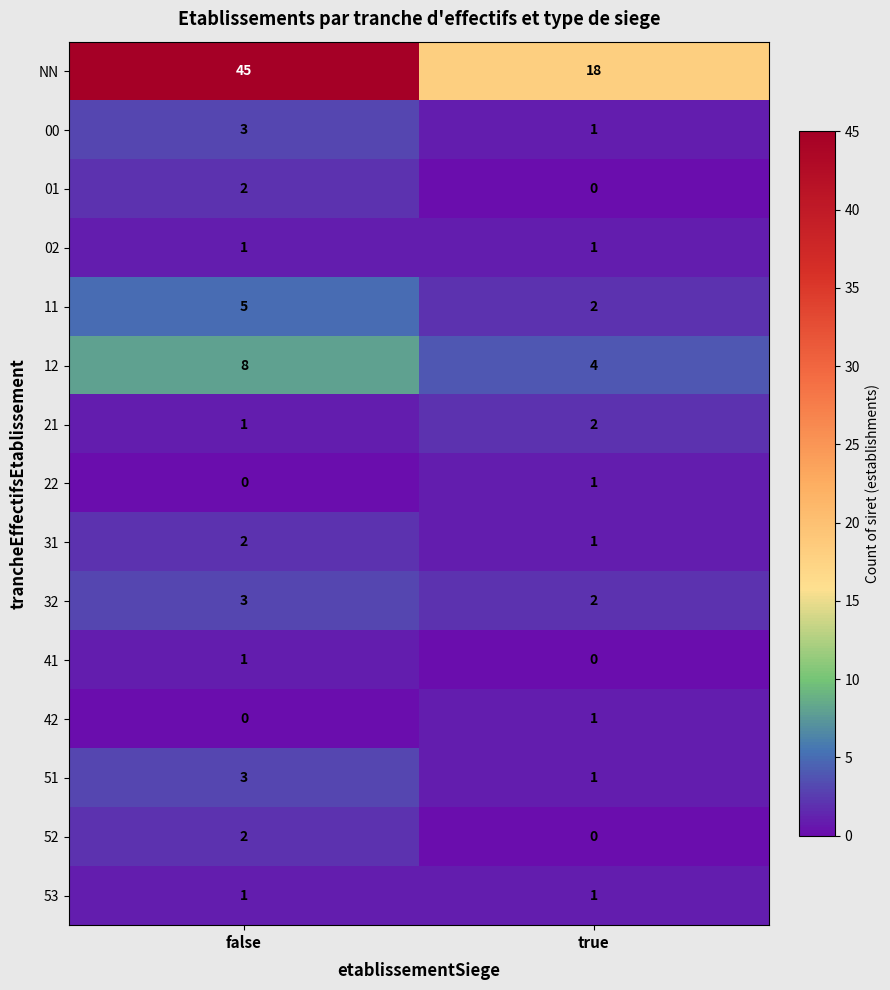

Read the 00 value at false.

3